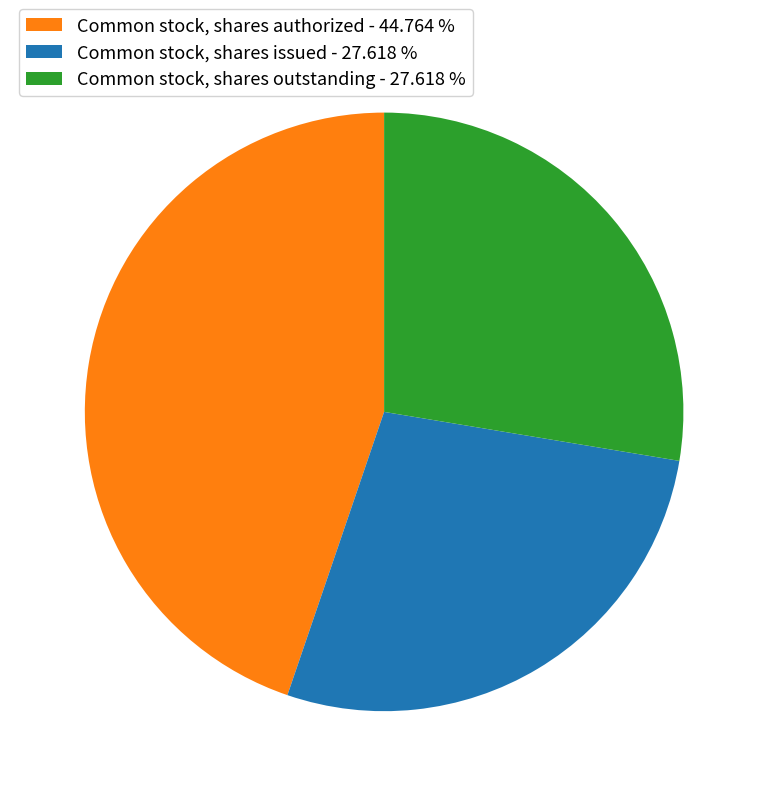

Combined, do Common stock, shares outstanding - 27.618 % and Common stock, shares issued - 27.618 % account for over 50%?

Yes